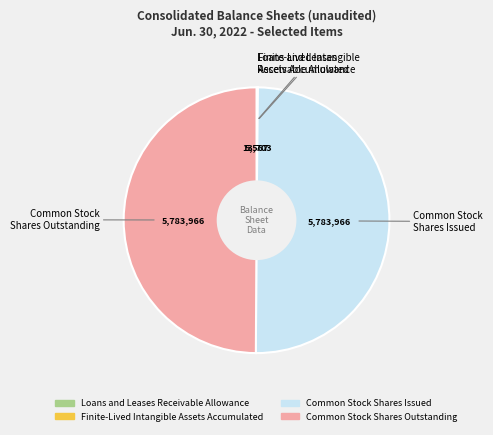

The Common Stock Shares Issued slice represents 50% of the pie. True or false?

True